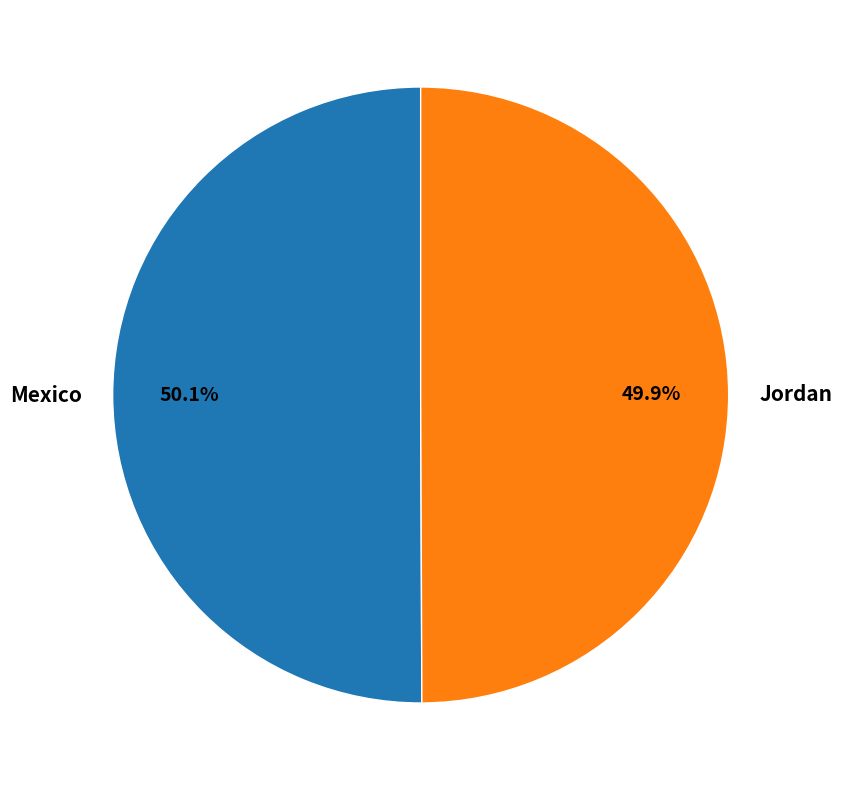

What is the ratio of the value at Jordan to the value at Mexico?

1.0